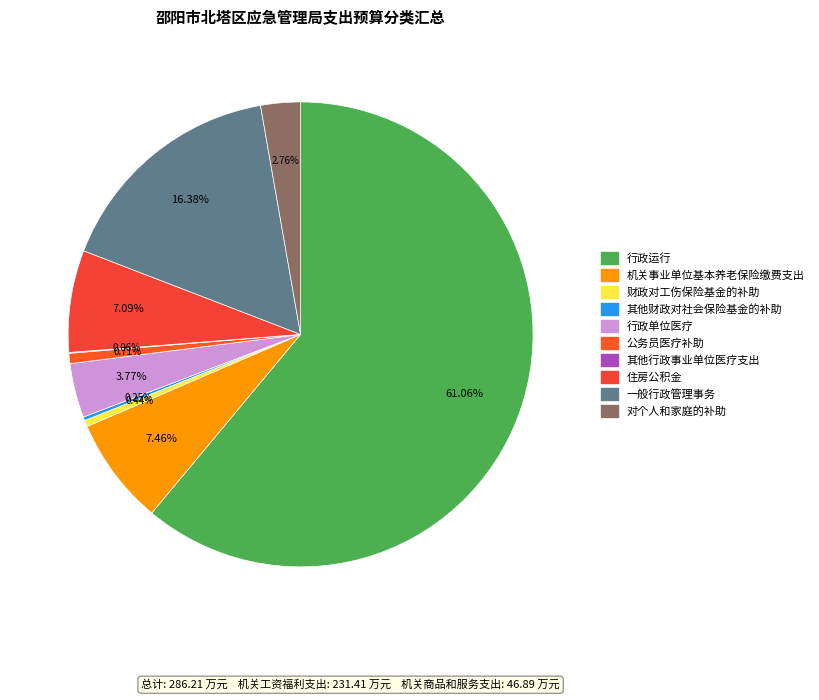

To the nearest percent, what portion does 公务员医疗补助 represent?

1%